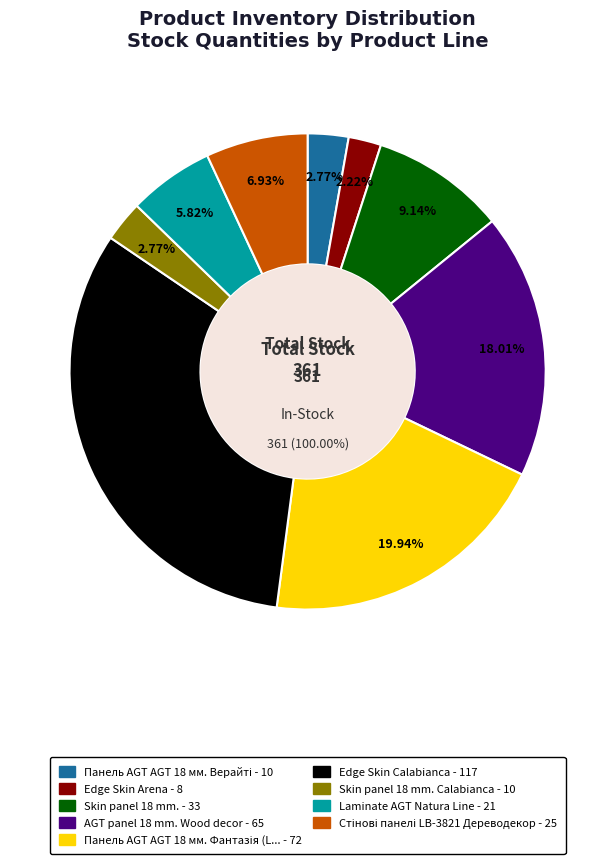

Does Панель AGT AGT 18 мм. Верайті account for over 50% of the chart?

No